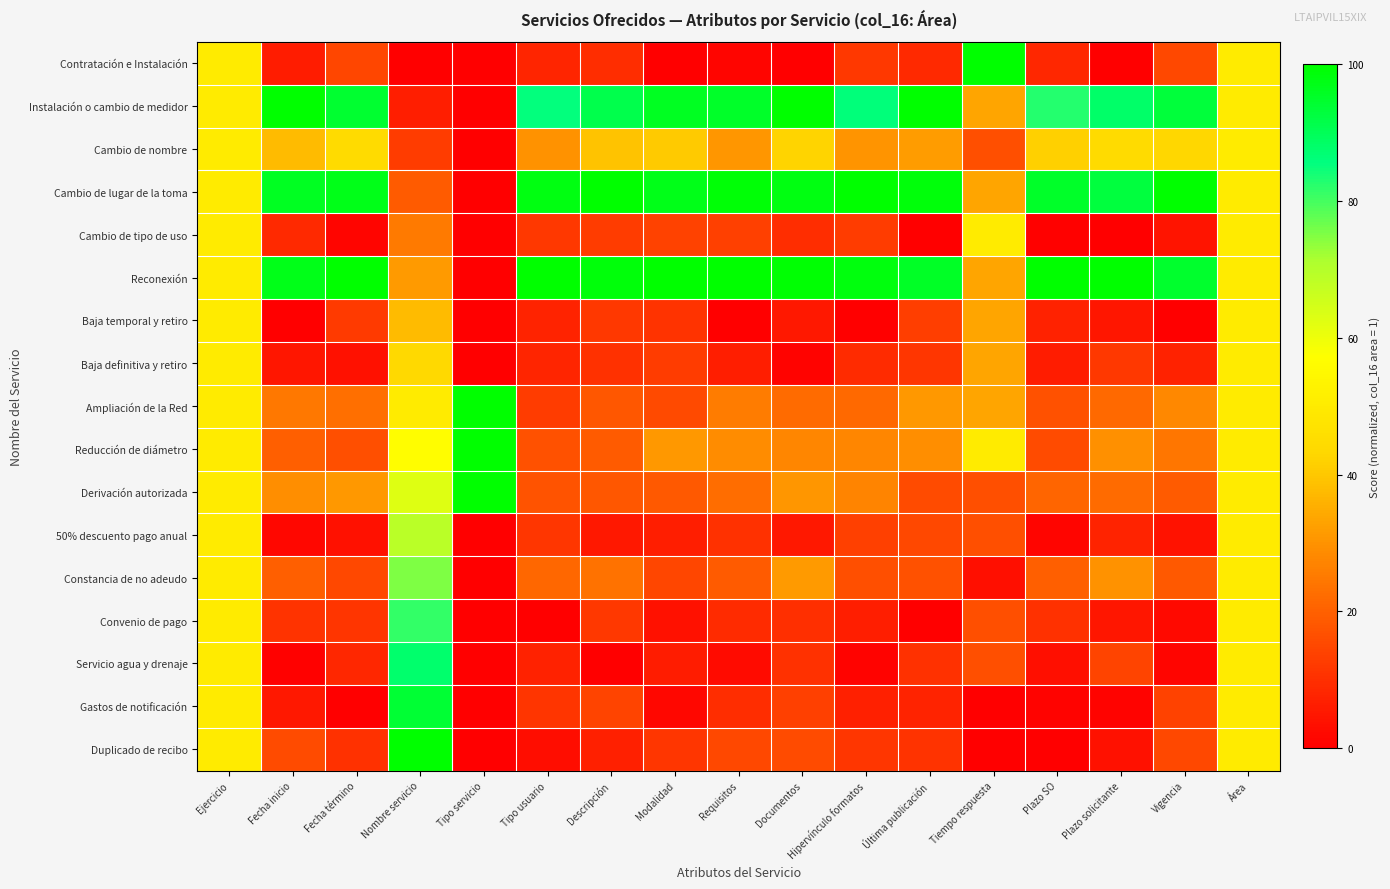

At which category is the sum across all series the highest?

Ejercicio